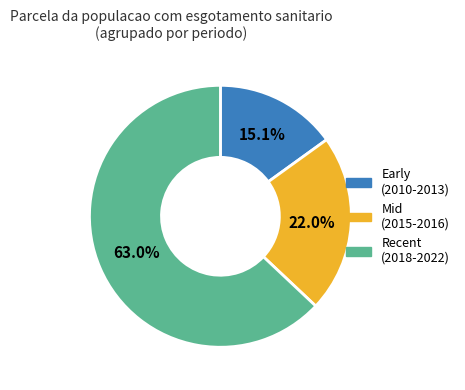

Is there a majority slice in this chart?

Yes